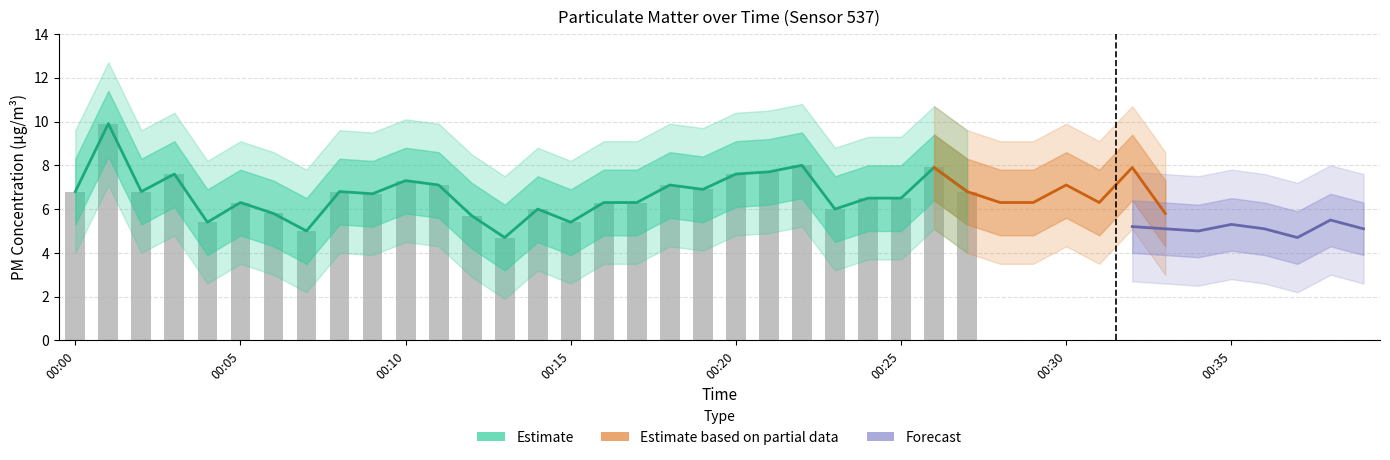

What is the difference between the maximum and minimum values in the P1 series?

5.3